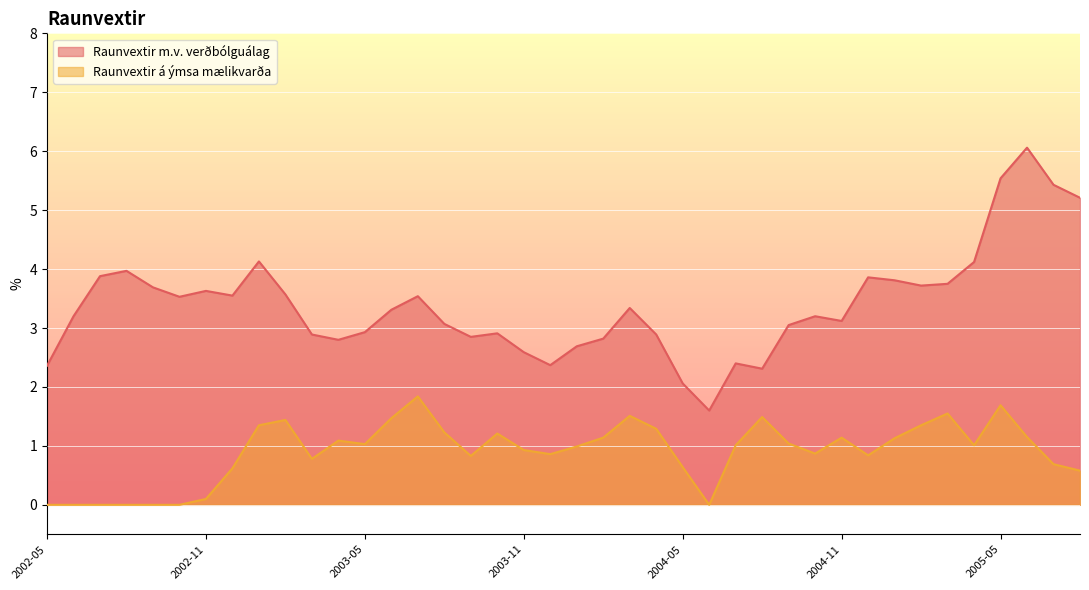

How many interior local peaks does the Raunvextir m.v. verðbólguálag series have?

10